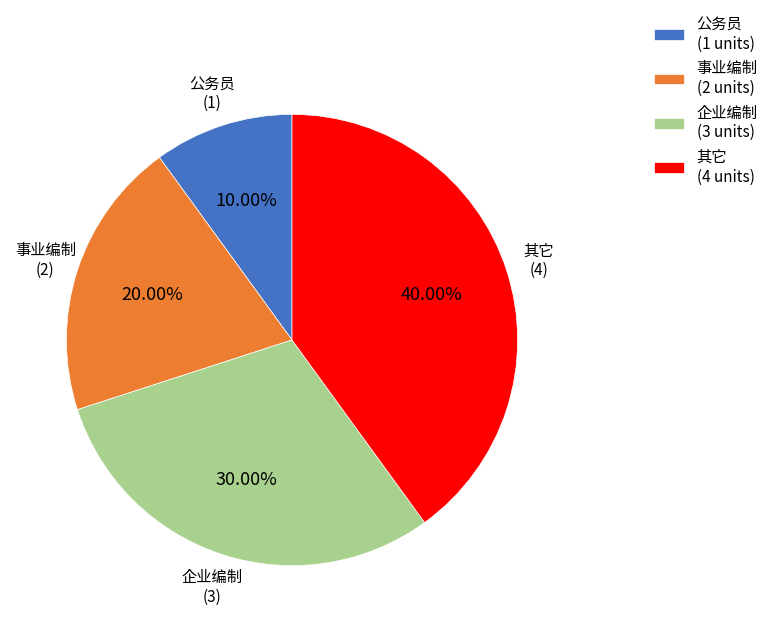

Count the number of slices in the pie.

4